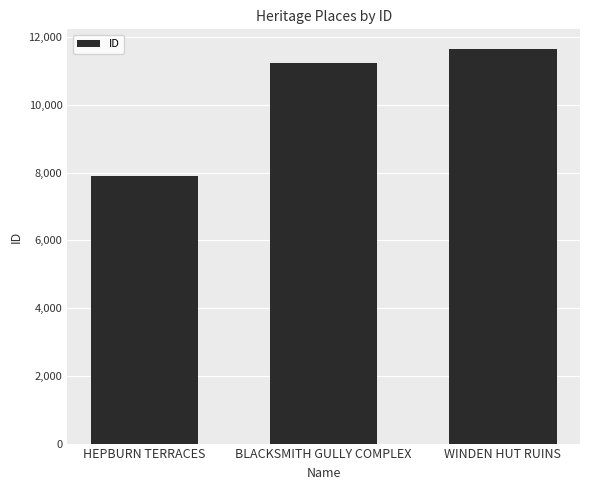

What is the label of the 1st bar from the right?

WINDEN HUT RUINS